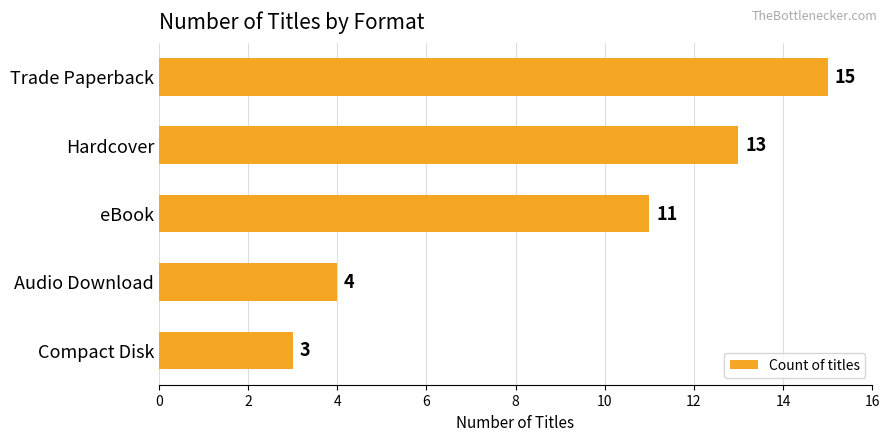

Are the bars grouped side by side (vs. stacked)?

No